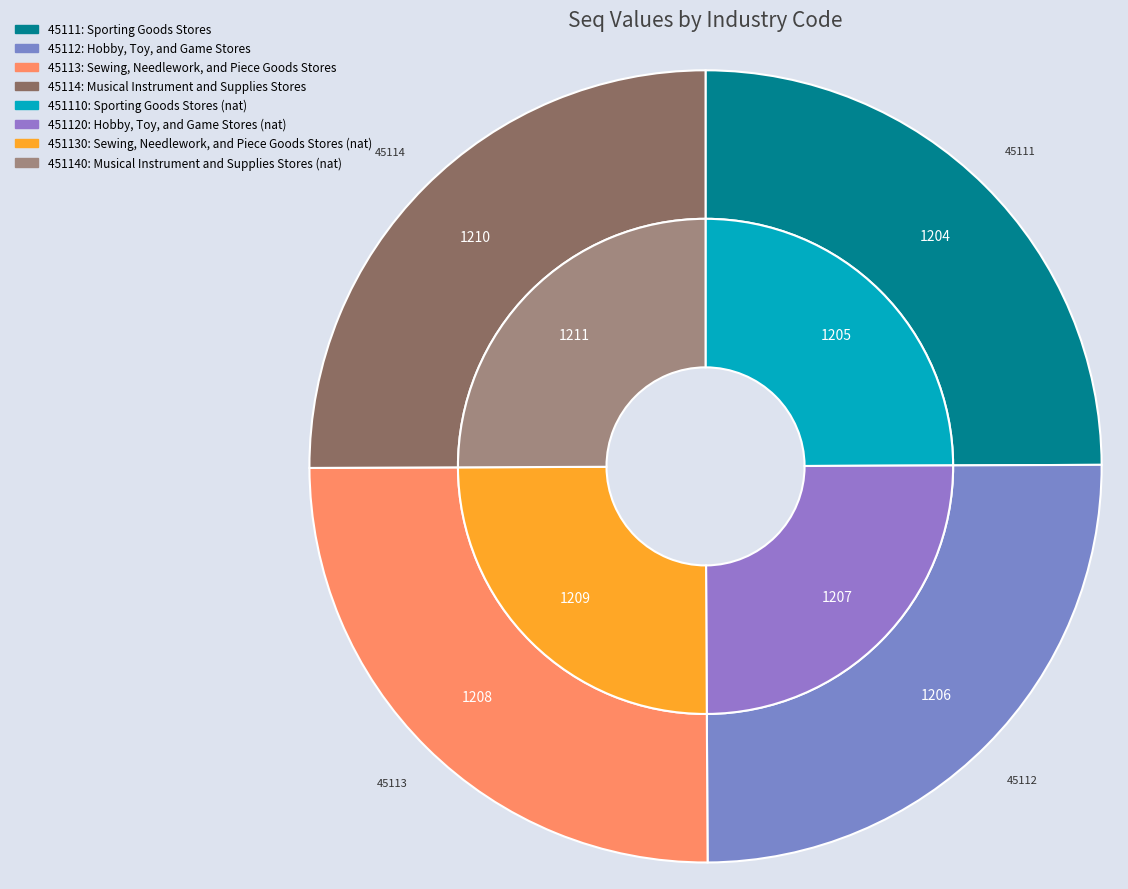

How many slices are in this pie chart?

8